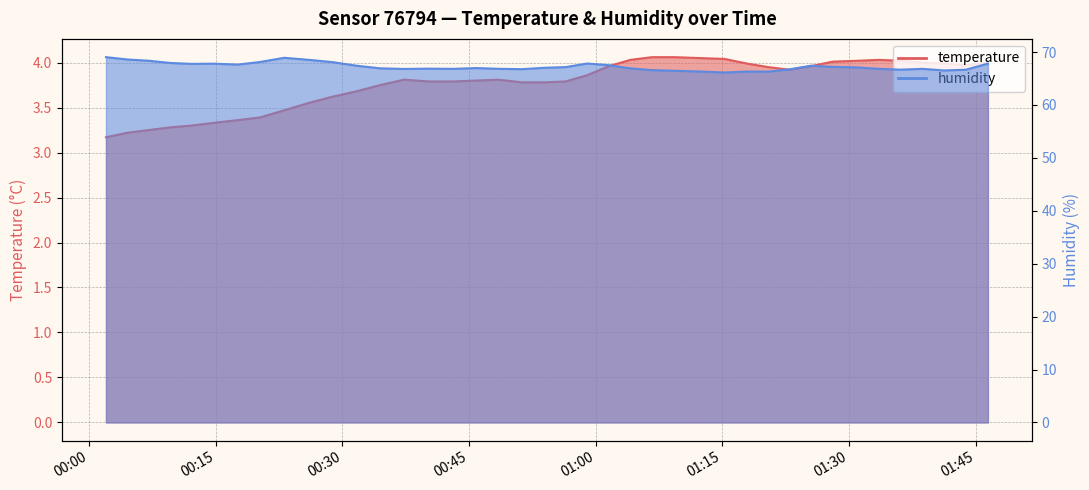

Rank the series by their average value, from highest to lowest.

humidity, temperature